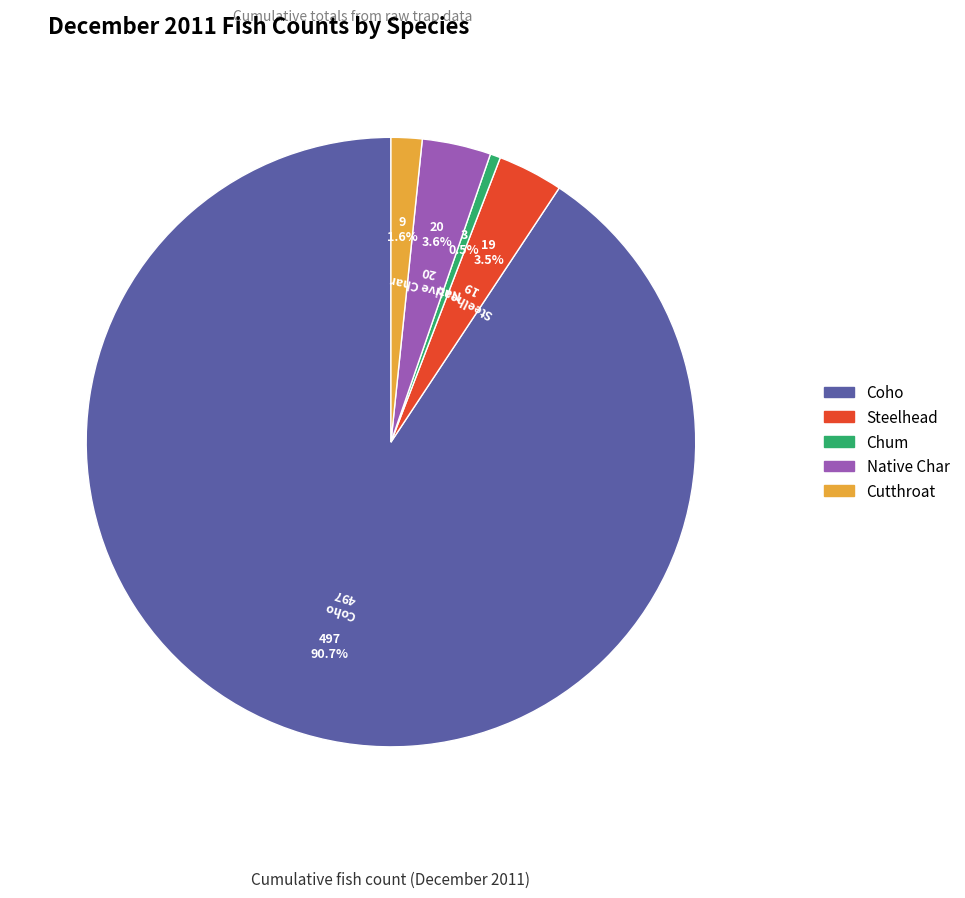

Is there a majority slice in this chart?

Yes